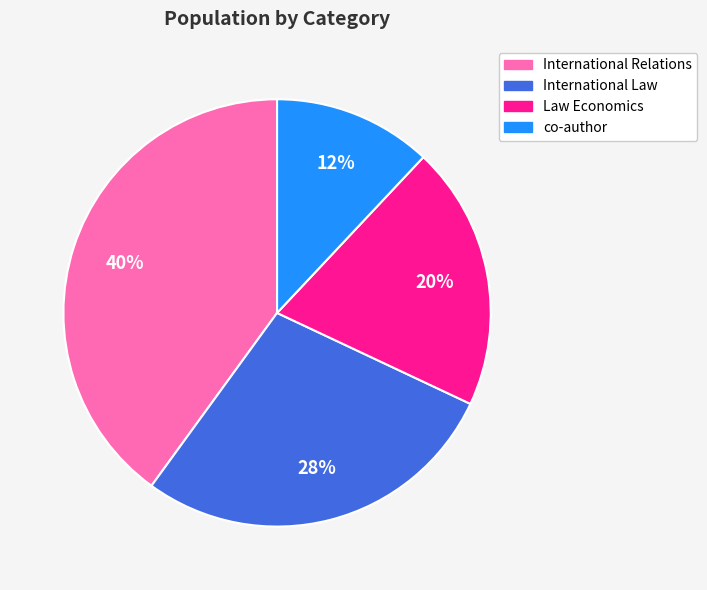

Between Law Economics and co-author, which is larger?

Law Economics